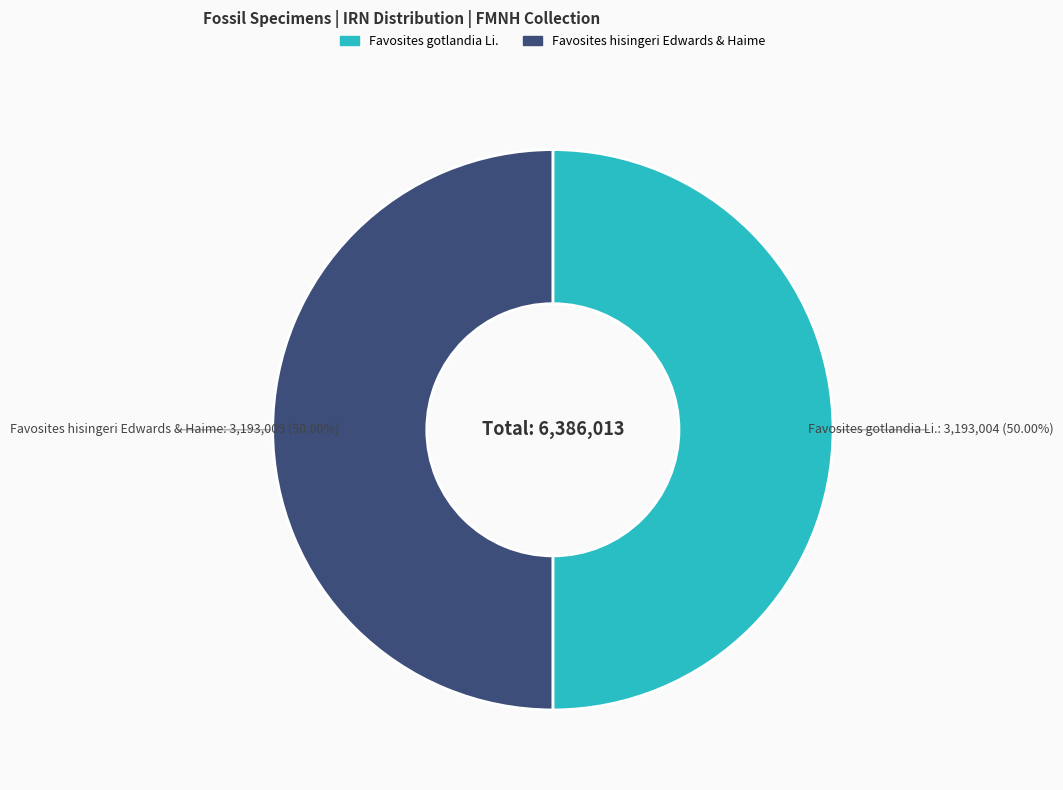

Do Favosites gotlandia Li. and Favosites hisingeri Edwards & Haime together represent more than half of the pie?

Yes